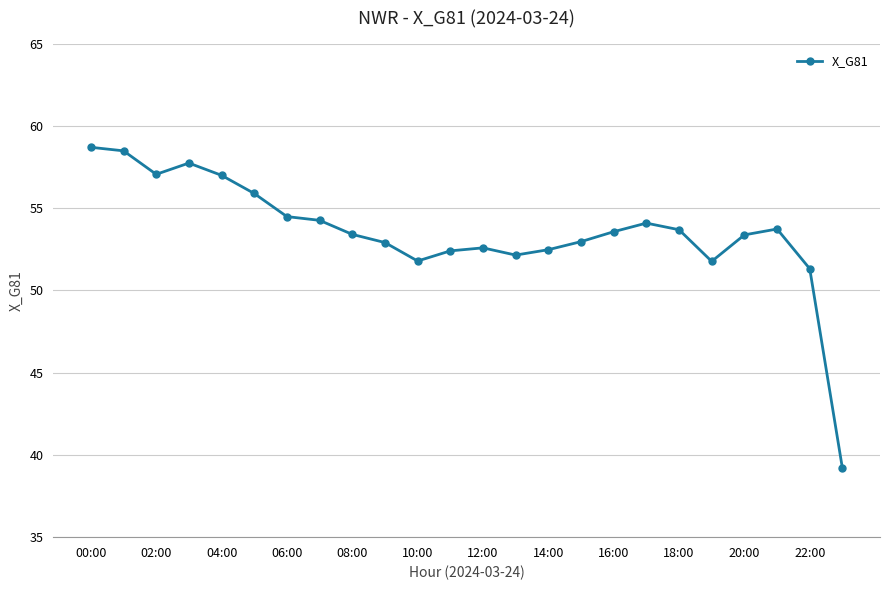

True or false: the data has more than 0 interior local peaks.

True